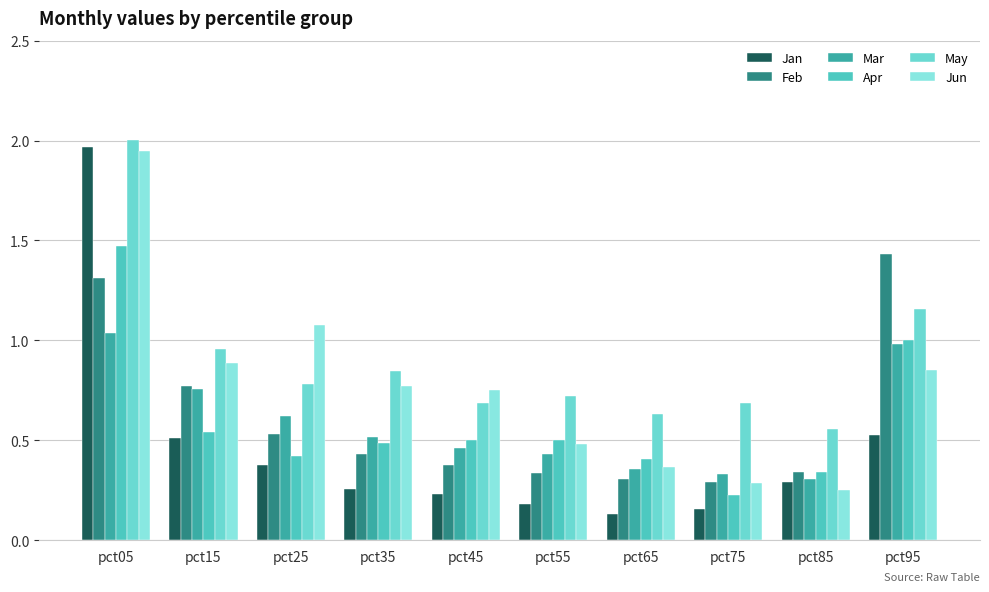

Is the value of Mar at pct65 greater than the value of Jun at pct65?

No